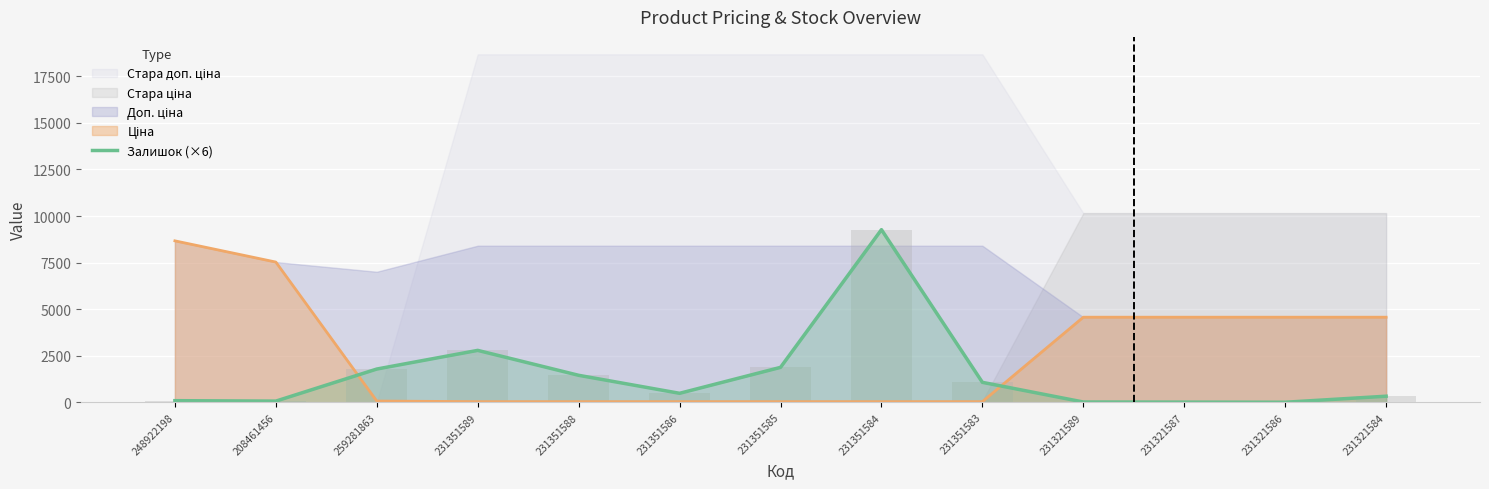

Where is the data nearest to the value 4638?

231351589